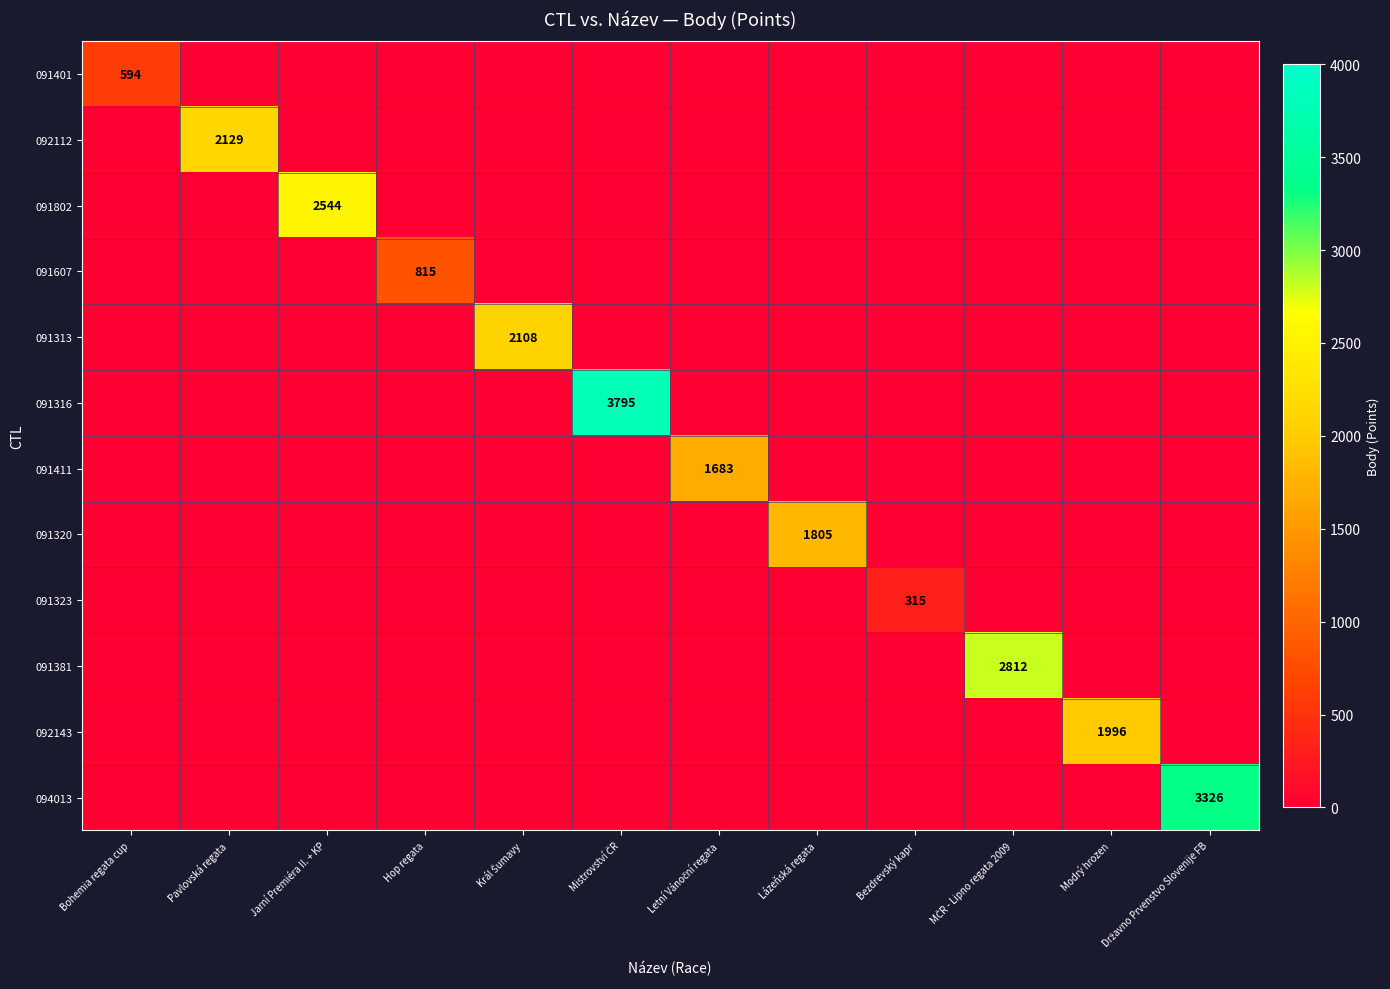

At which label does 092112 reach its peak?

Pavlovská regata